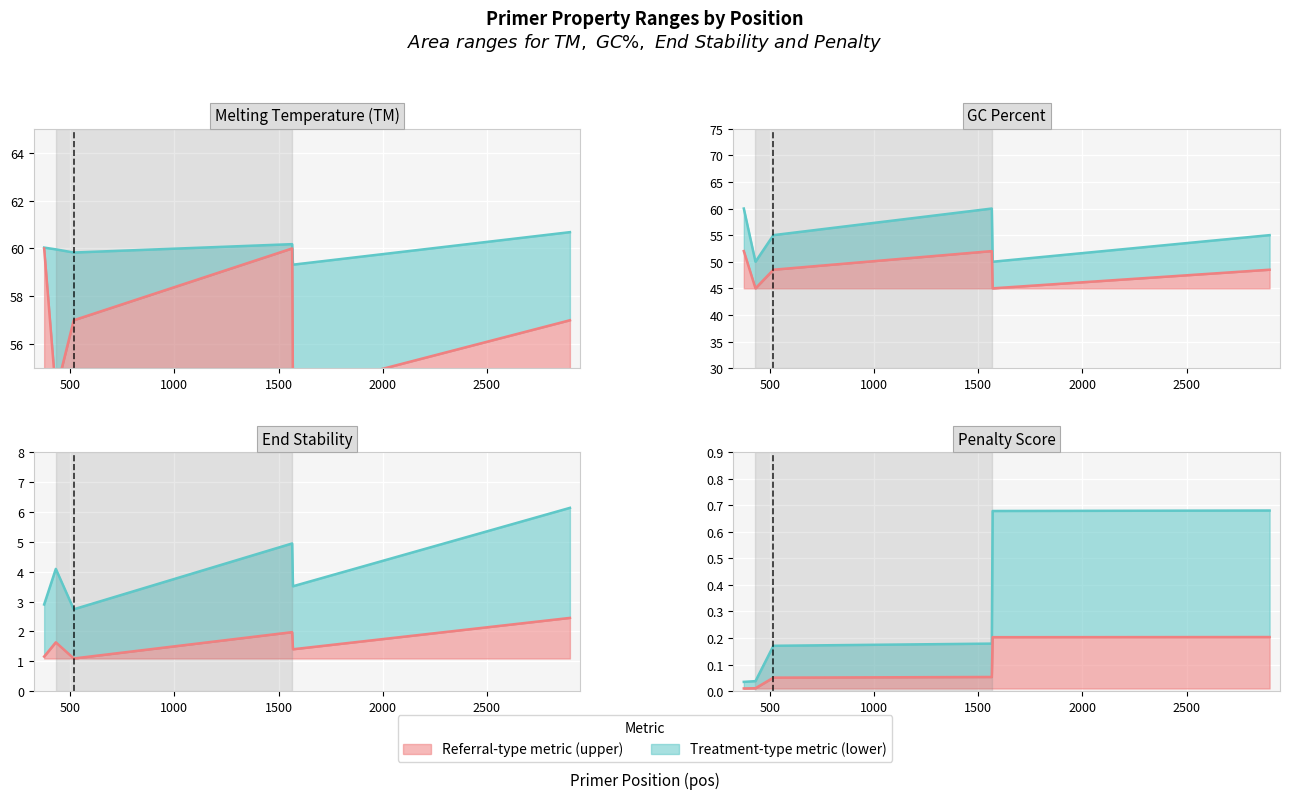

What is the sum of all PRIMER_LEFT_0_GC_PERCENT values?

342.0